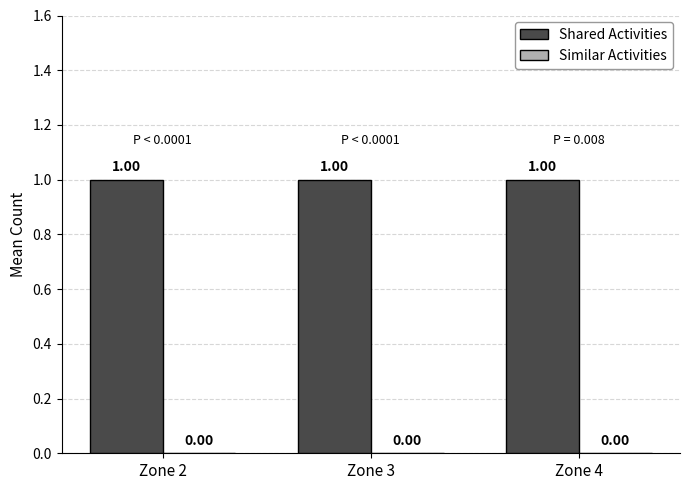

How many bars are there in each group?

2